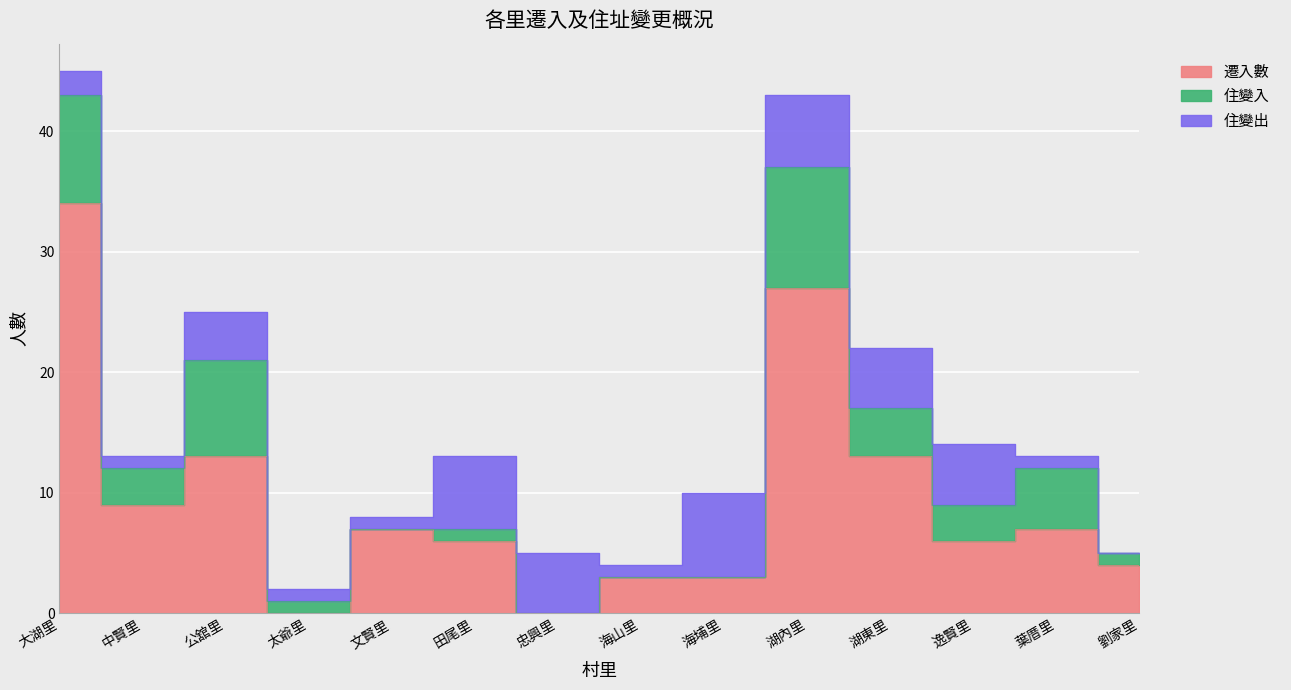

After their last crossing, which series has the higher values: 住變出 or 住變入?

住變入